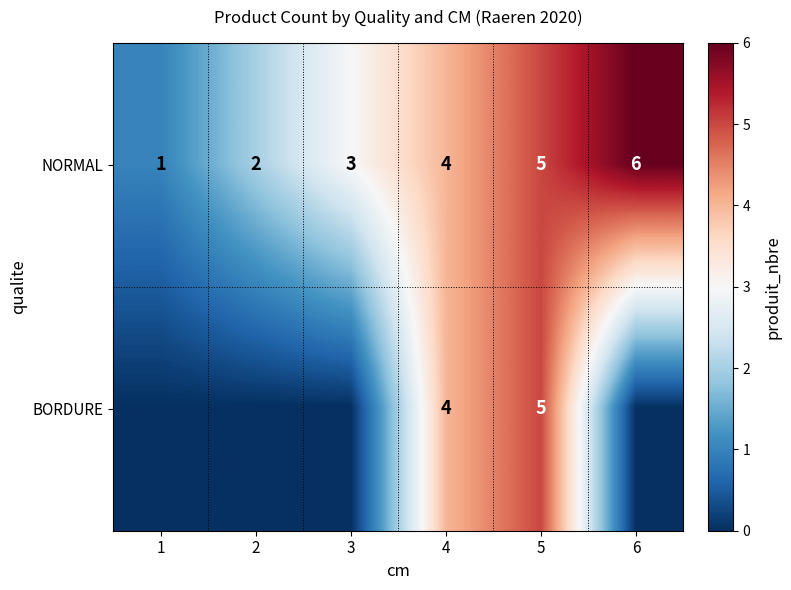

What is the difference between the maximum and minimum values in the NORMAL series?

5